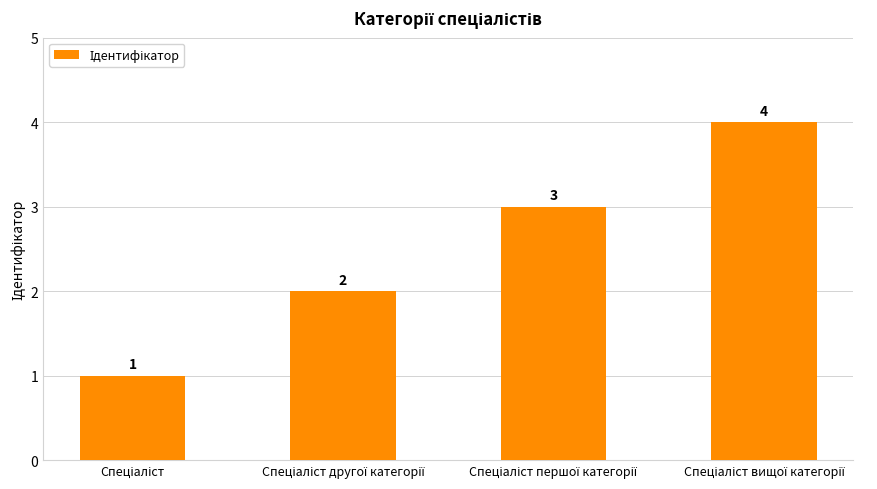

What is the maximum value shown in the chart?

4